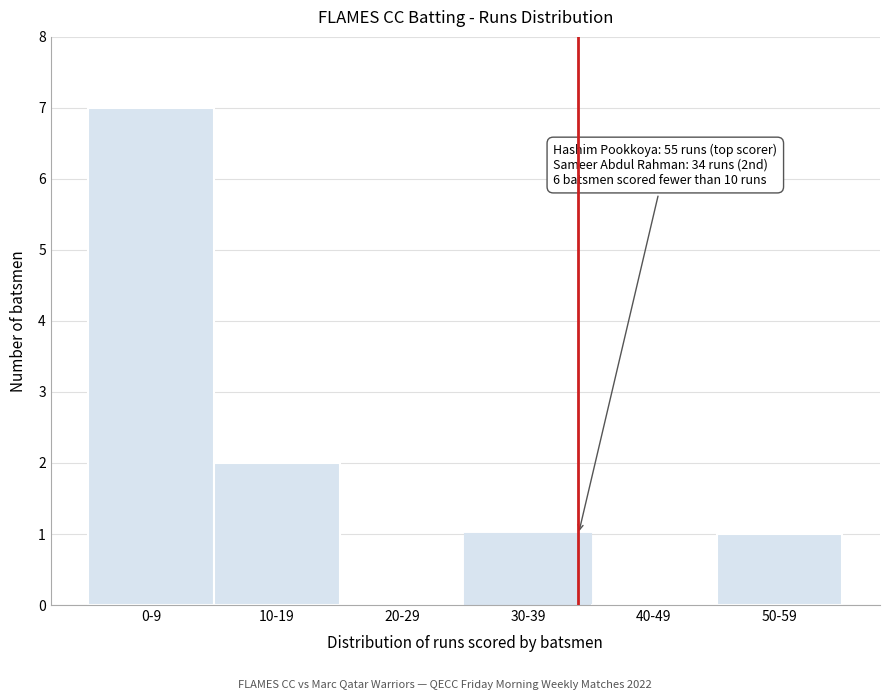

Reading left to right, extract all data points from this chart.

0-9=7	10-19=2	20-29=0	30-39=1	40-49=0	50-59=1